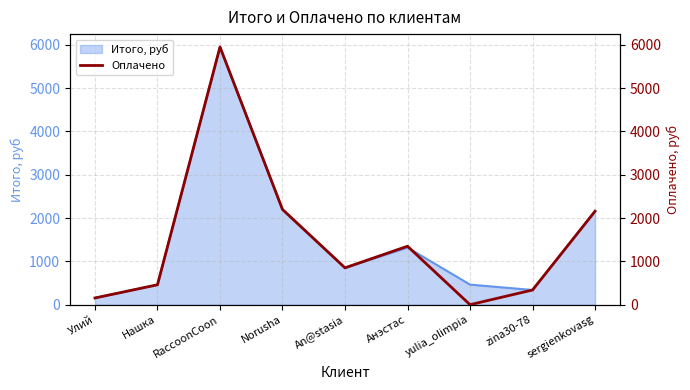

Reading left to right, what are all the values shown in this chart?

155	460	5950	2200	851	1350	0	339	2158